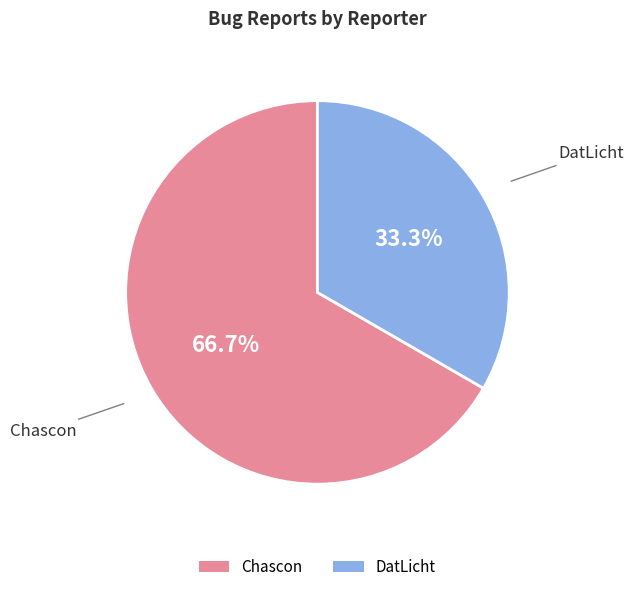

Rank the categories by value from lowest to highest.

DatLicht, Chascon